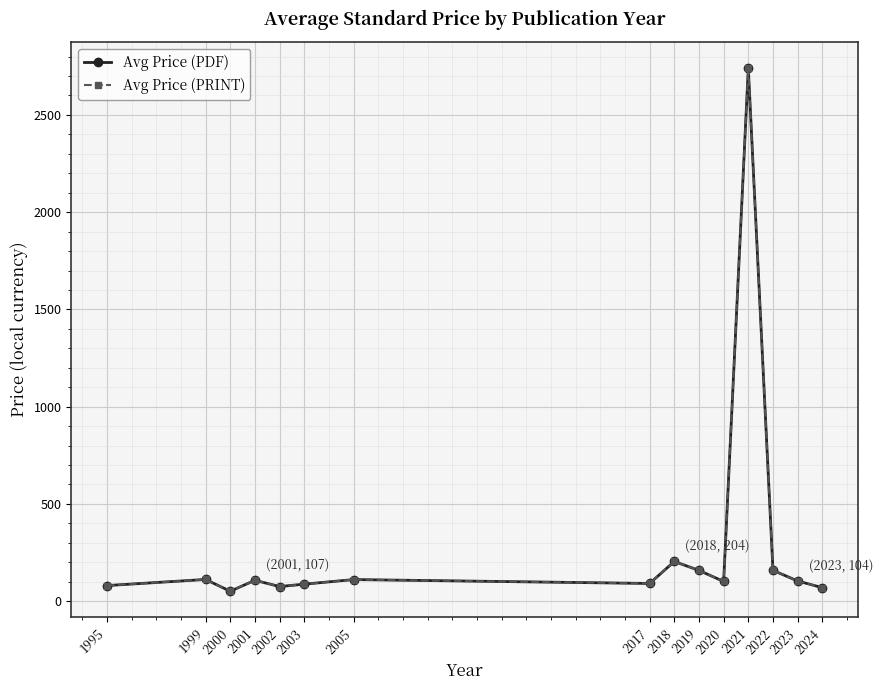

Where is the first local maximum for Avg Price (PDF)?

1999